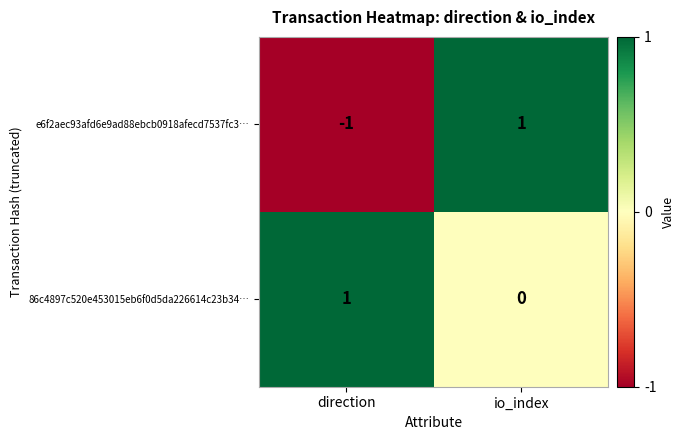

Reading left to right, list all the values displayed in this chart.

e6f2aec93afd6e9ad88ebcb0918afecd7537fc3…: -1	1
86c4897c520e453015eb6f0d5da226614c23b34…: 1	0